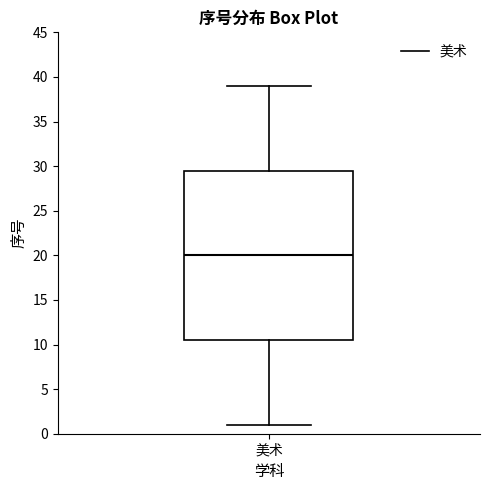

Read this box plot against the y-axis: the position of the median line, the range covered by the box, and the ends of both whiskers. The values are not printed on the chart, so give them approximately, as read against the axis.

median 20.0, box 10.5 to 29.5, whiskers 1.0 to 39.0